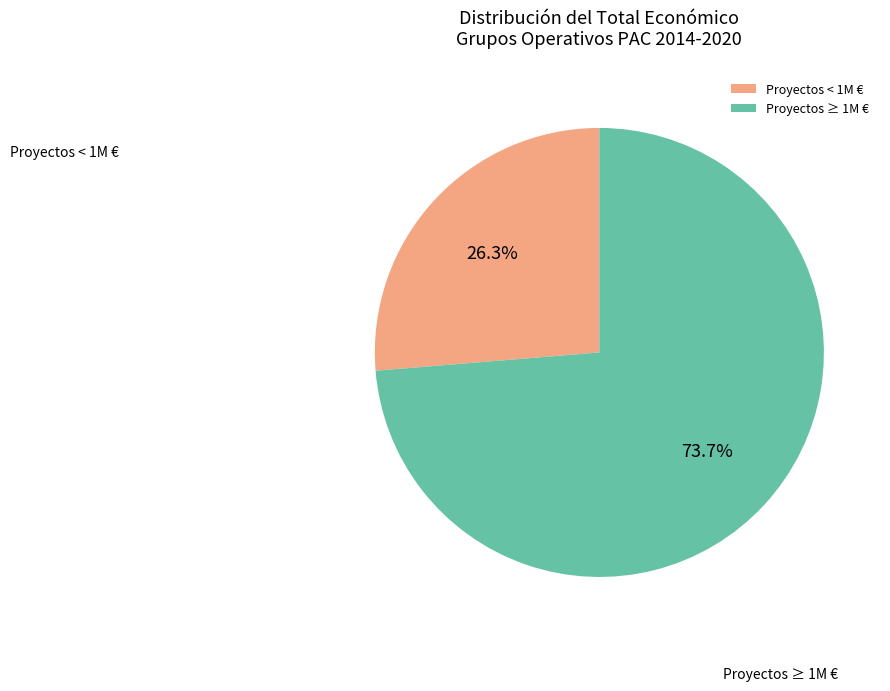

To the nearest percent, what is the average slice percentage?

50%